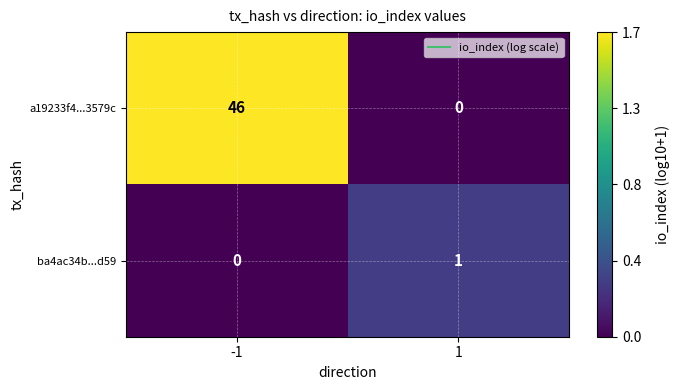

What is the maximum value shown in the chart?

46